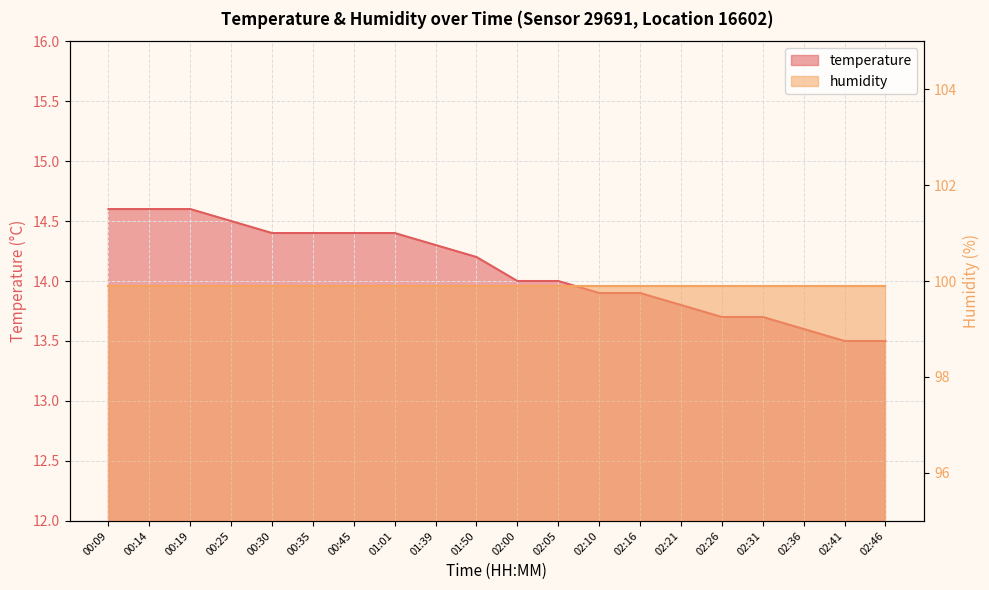

True or false: the data shows 23.1 at 00:30.

False